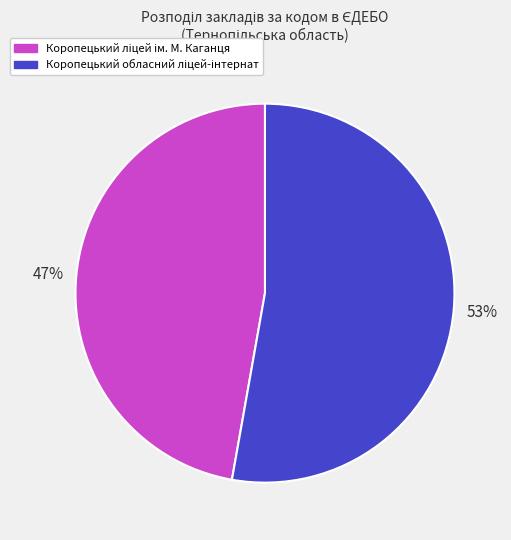

Is there a majority slice in this chart?

Yes